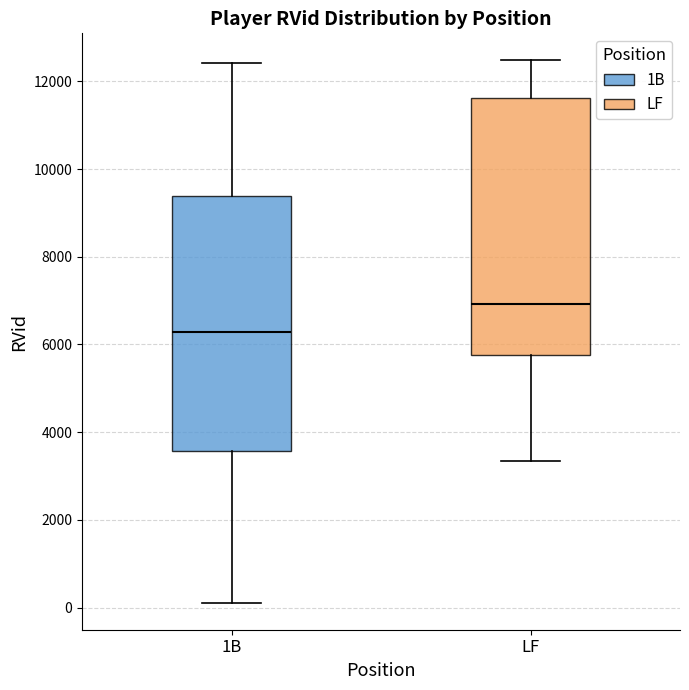

Which box has the highest median line?

LF